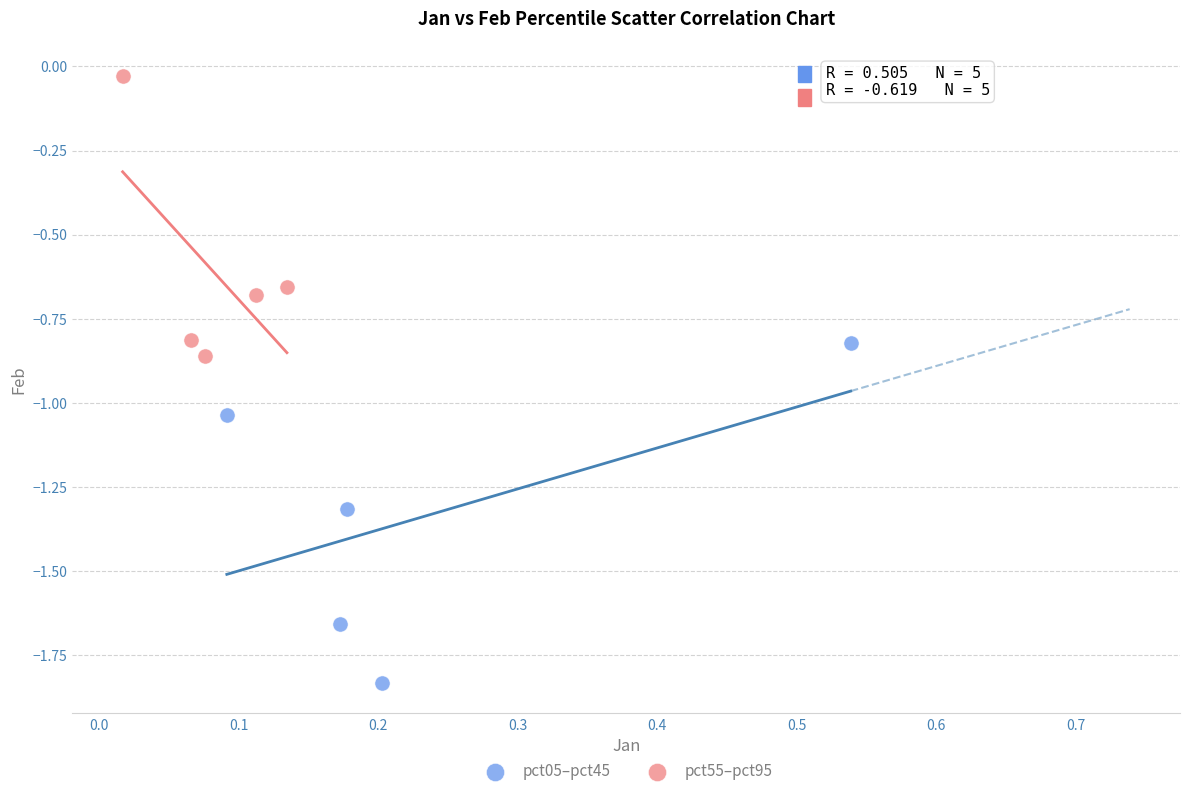

Which series reaches the minimum Y coordinate?

pct05–pct45